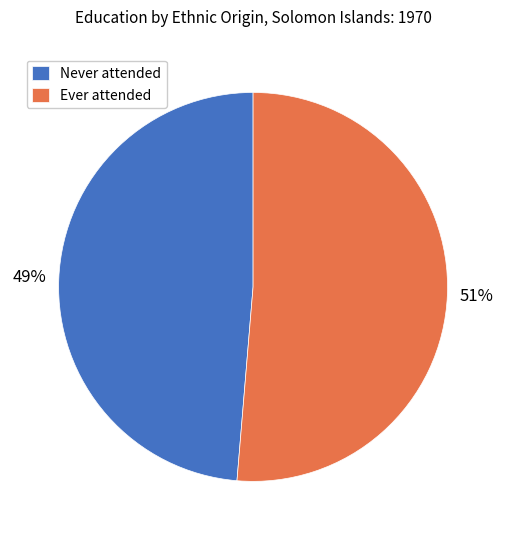

Is there any slice that represents more than half of the pie?

Yes